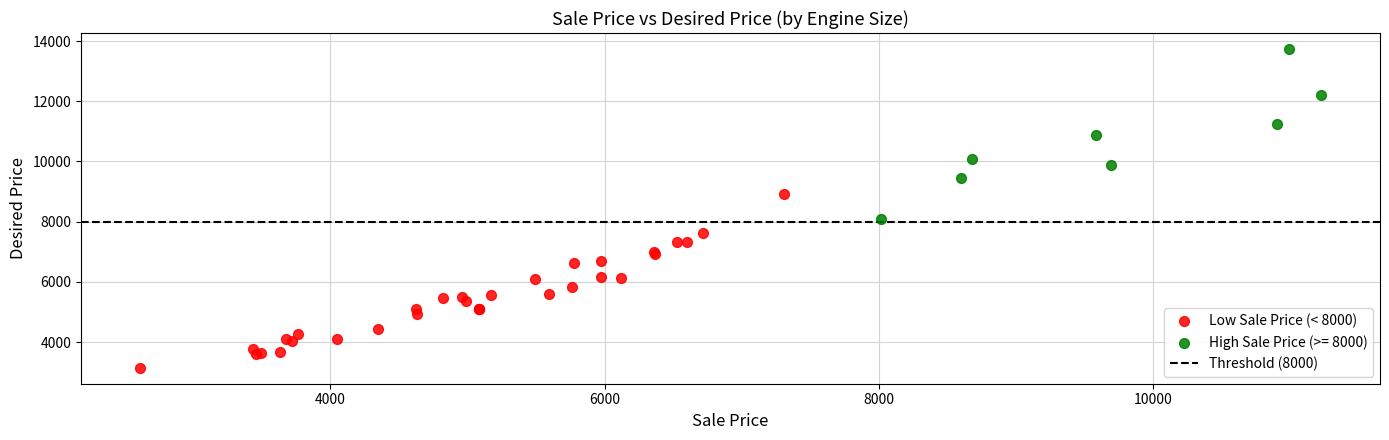

Which series contains the lowest Y value?

Low Sale Price (< 8000)